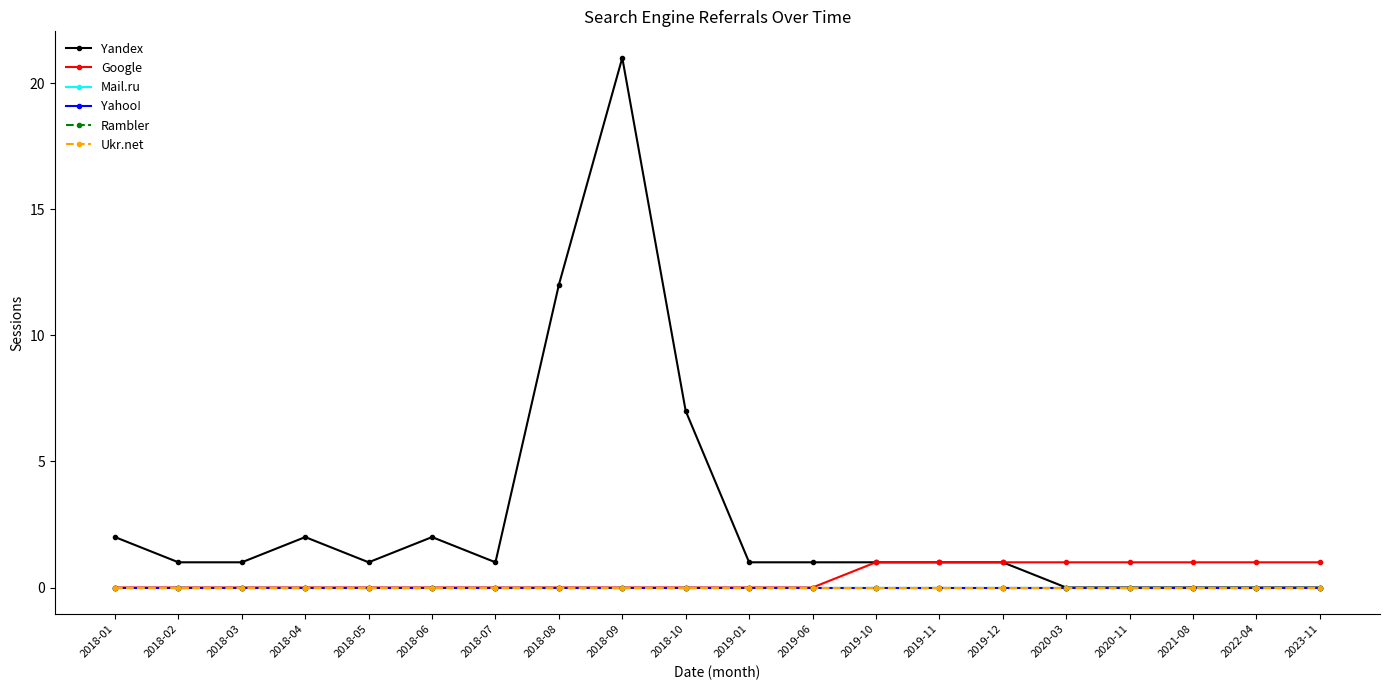

True or false: Yahoo! has more than 2 interior local peaks.

False